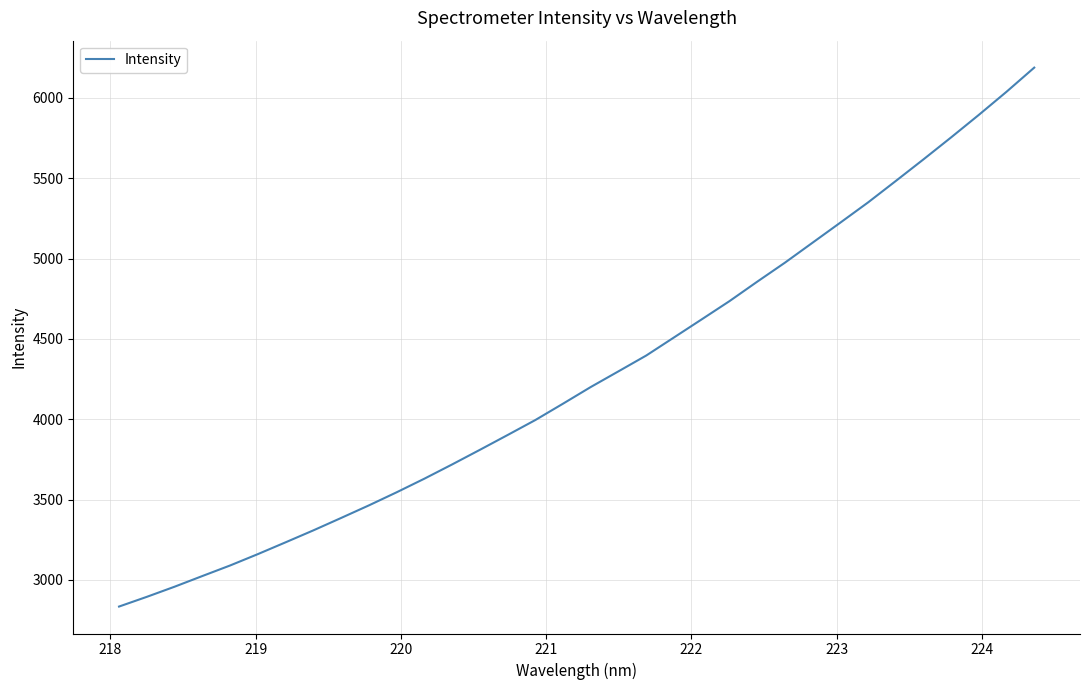

What is the smallest value displayed?

2834.3